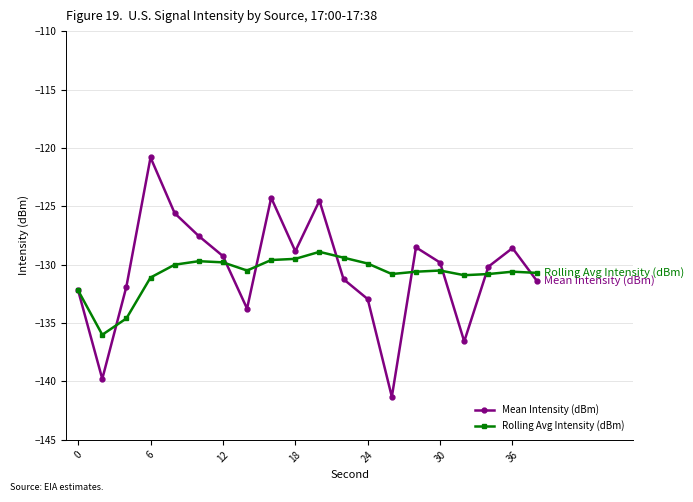

List the series in order of their peak value, highest first.

Mean Intensity (dBm), Rolling Avg Intensity (dBm)